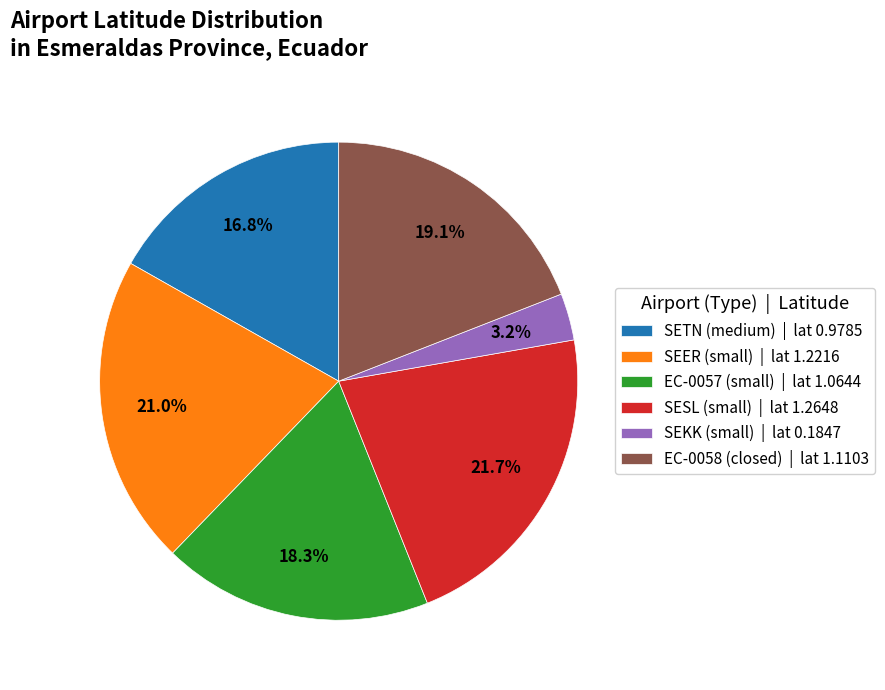

True or false: SEER (small) accounts for 21% of the total.

True